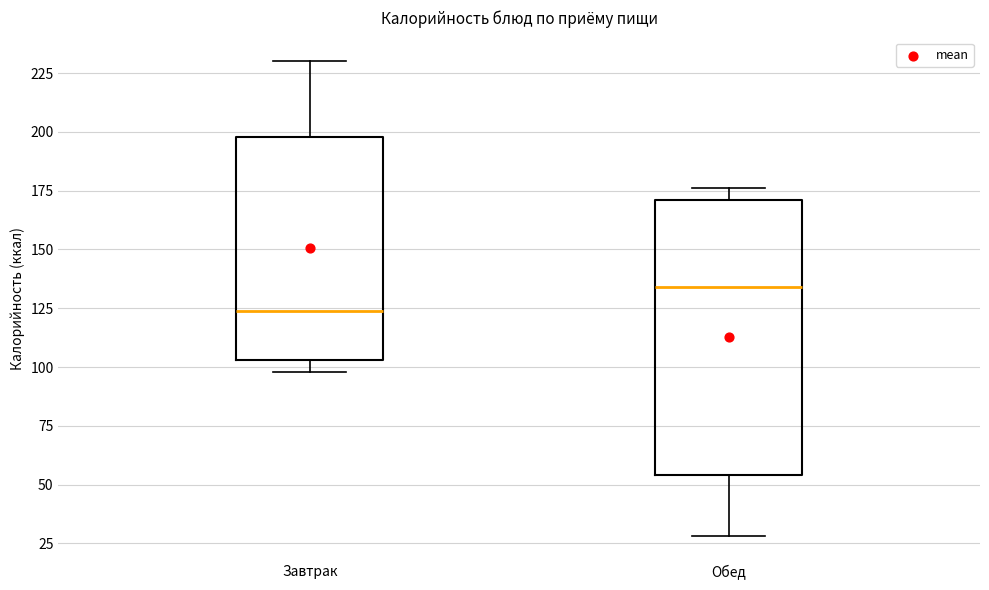

Where is the upper edge of the box for Обед on the y-axis? The values are not printed on the chart, so give them approximately, as read against the axis.

170